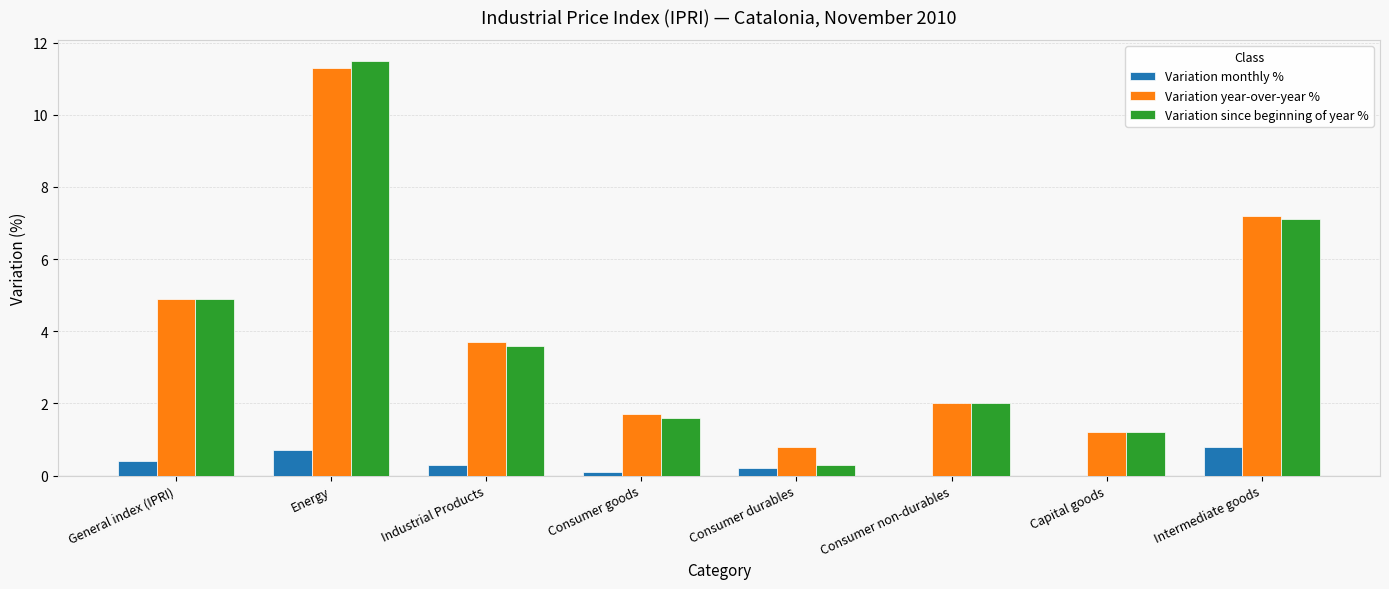

True or false: Variation since beginning of year % has a value of 3.6 at Industrial Products.

True